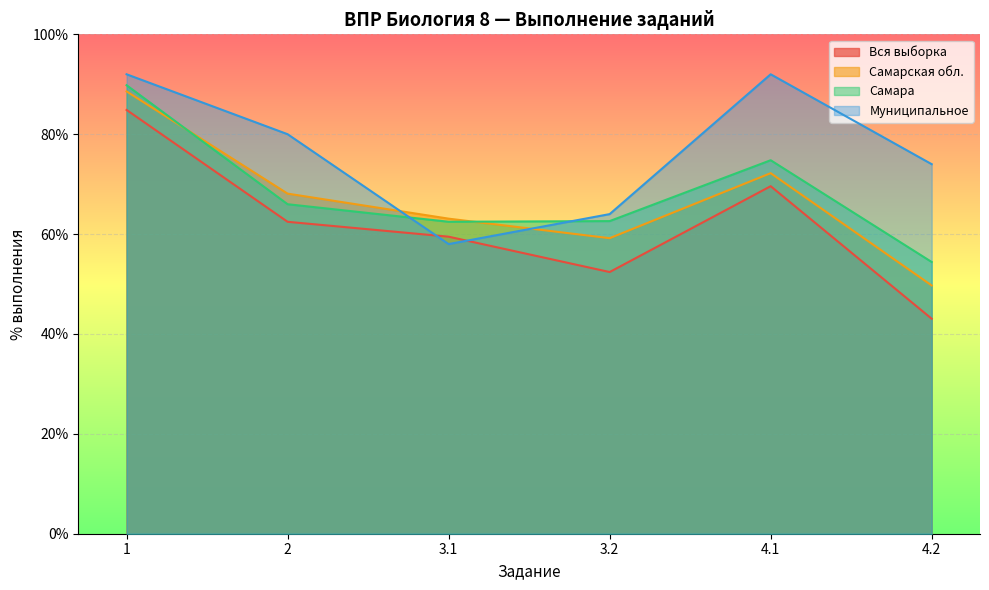

Which series ends up on top after the final intersection of Самара and Самарская обл.?

Самара